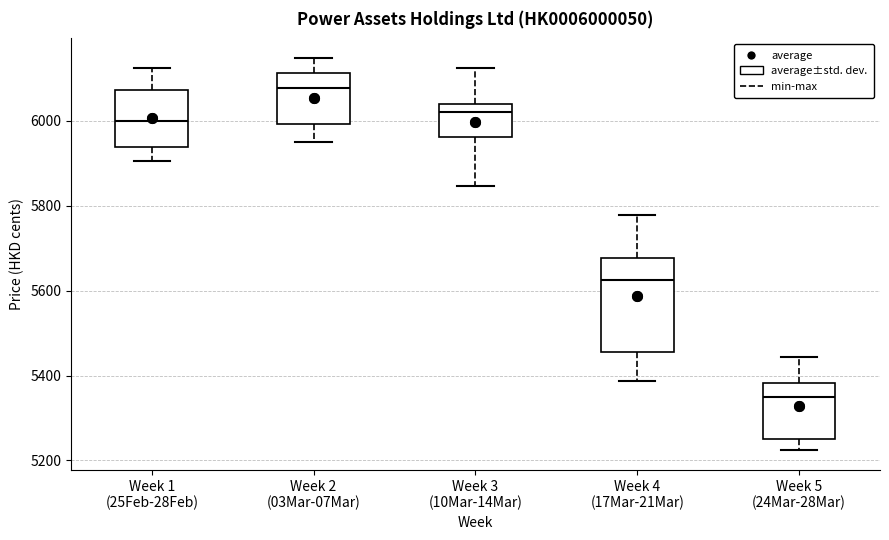

Reading left to right, transcribe this box plot: for each box, give where its median line is, the range the box spans, and where its two whiskers end, as read against the y-axis. The values are not printed on the chart, so give them approximately, as read against the axis.

Week 1 (25Feb-28Feb): median 6000, box 5940 to 6080, whiskers 5900 to 6120
Week 2 (03Mar-07Mar): median 6080, box 6000 to 6120, whiskers 5960 to 6140
Week 3 (10Mar-14Mar): median 6020, box 5960 to 6040, whiskers 5840 to 6120
Week 4 (17Mar-21Mar): median 5620, box 5460 to 5680, whiskers 5380 to 5780
Week 5 (24Mar-28Mar): median 5340, box 5260 to 5380, whiskers 5220 to 5440